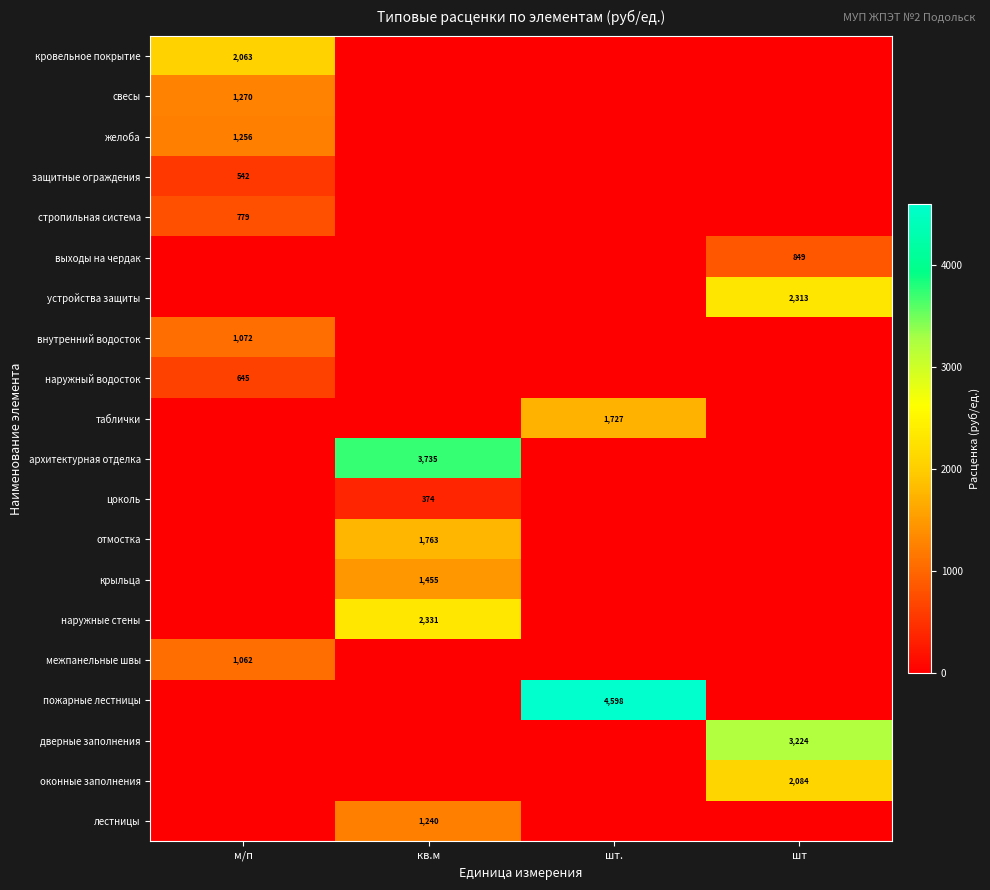

What is the total value across all series at шт?

8469.9